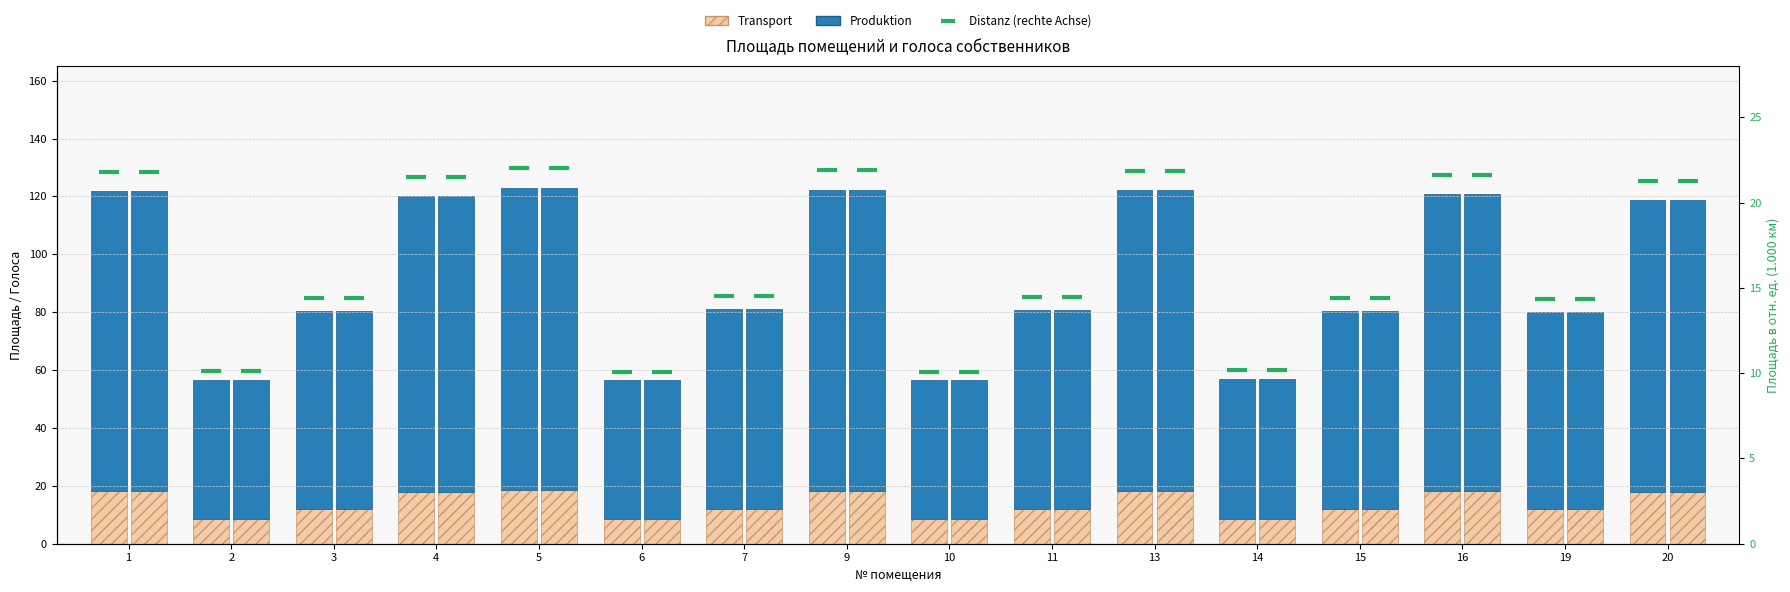

What is the approximate value of Produktion at 11?

68.7